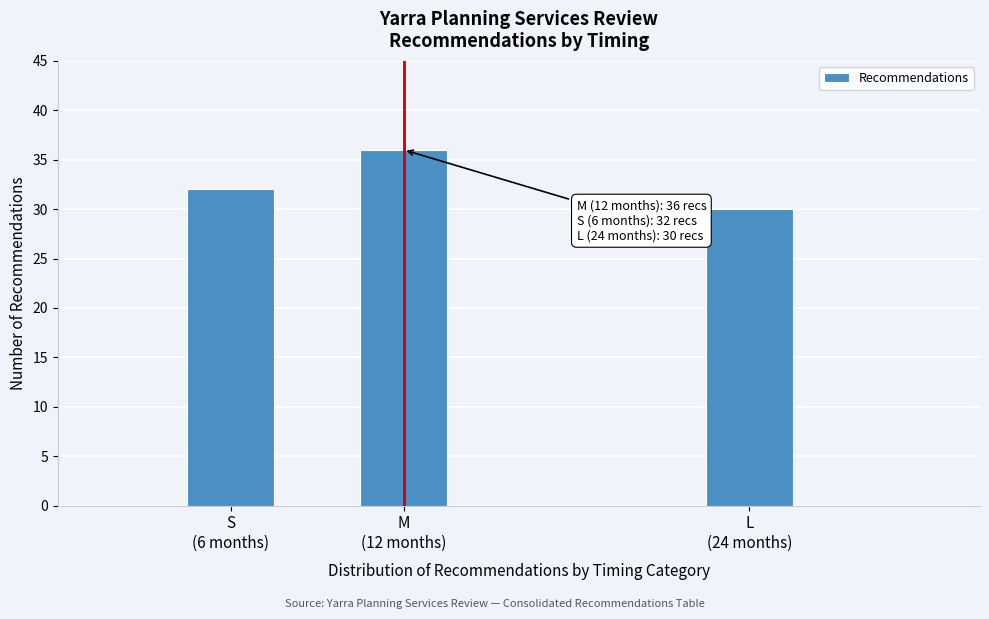

Reading left to right, extract all data points from this chart.

32	36	30